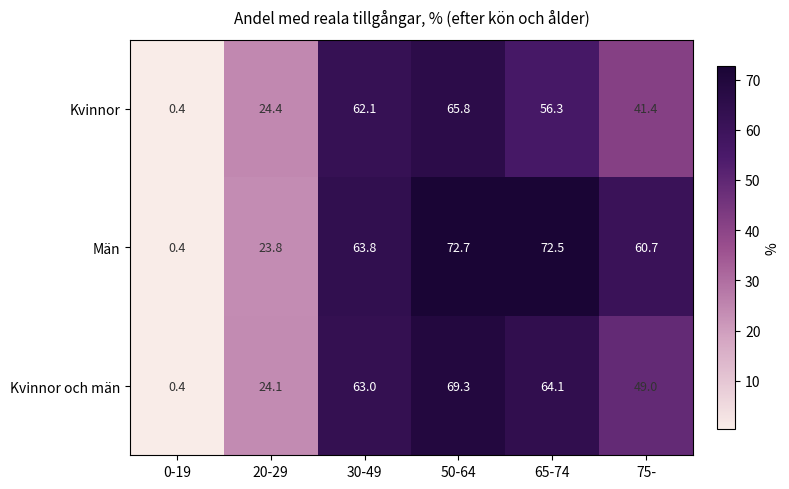

Rank the series at 20-29 from highest to lowest value.

Kvinnor, Kvinnor och män, Män